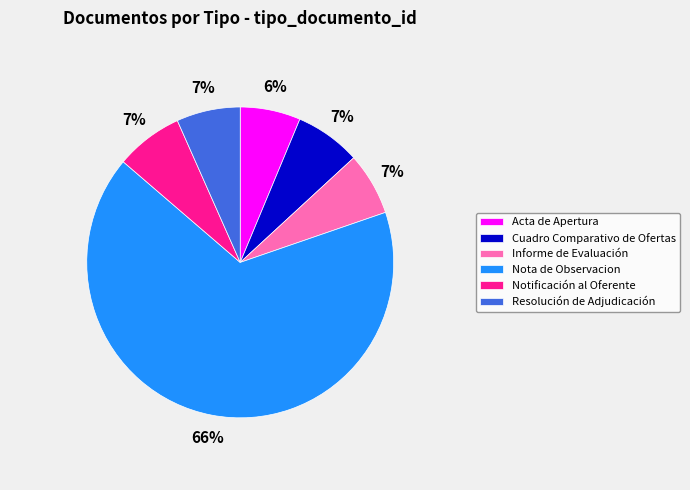

To the nearest percent, what percentage of the pie is Resolución de Adjudicación?

7%